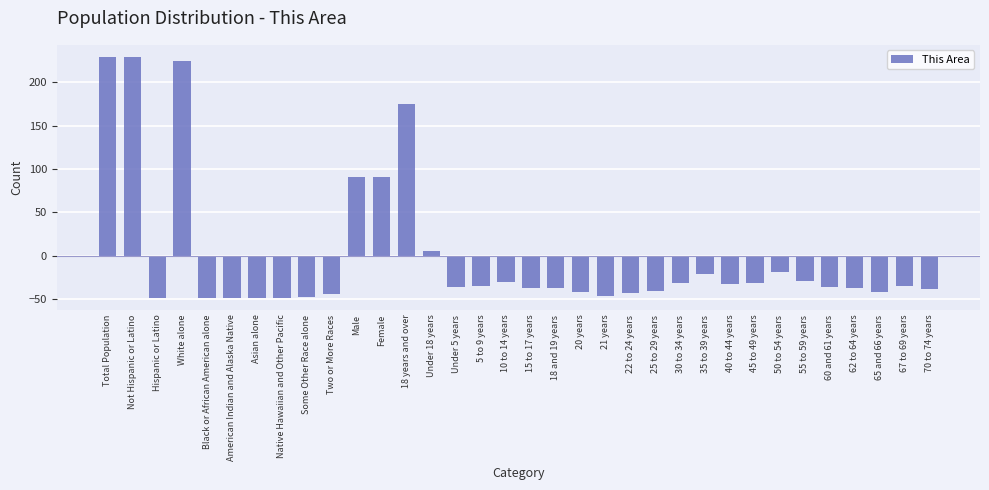

What is the change in value from Not Hispanic or Latino to Female?

-139.0